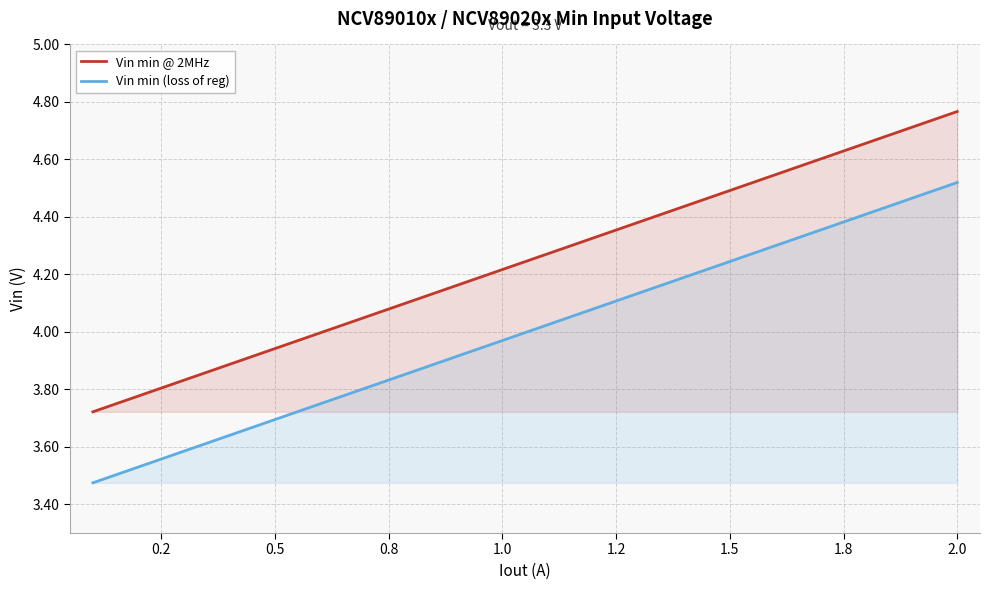

The Vin min (loss of reg) series shows 1.0 at 1.0. True or false?

False